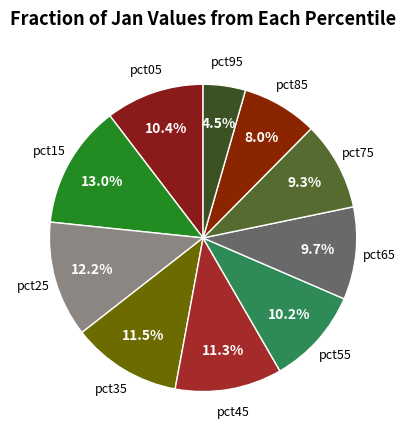

What is the largest slice in the pie chart?

pct15